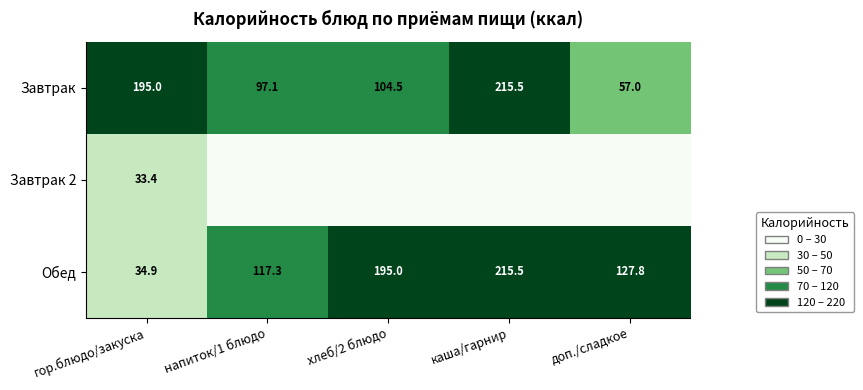

At гор.блюдо/закуска, list the series in order from smallest to largest.

Завтрак 2, Обед, Завтрак